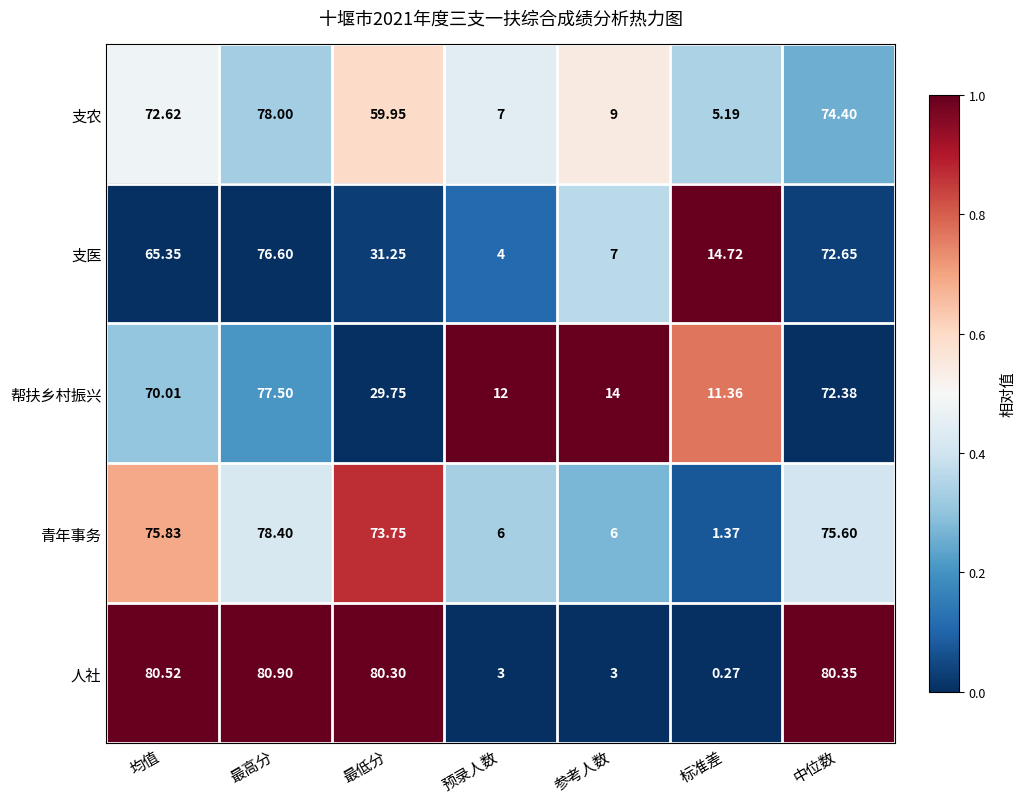

At 均值, list the series in order from smallest to largest.

支医, 帮扶乡村振兴, 支农, 青年事务, 人社